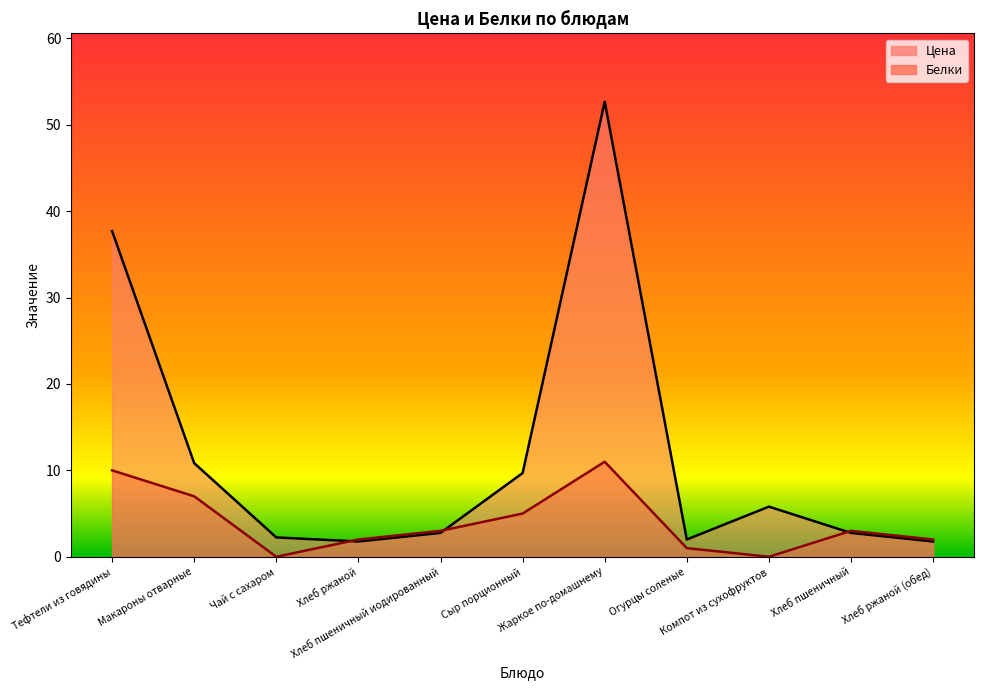

Rank the series at Макароны отварные from lowest to highest value.

Белки, Цена